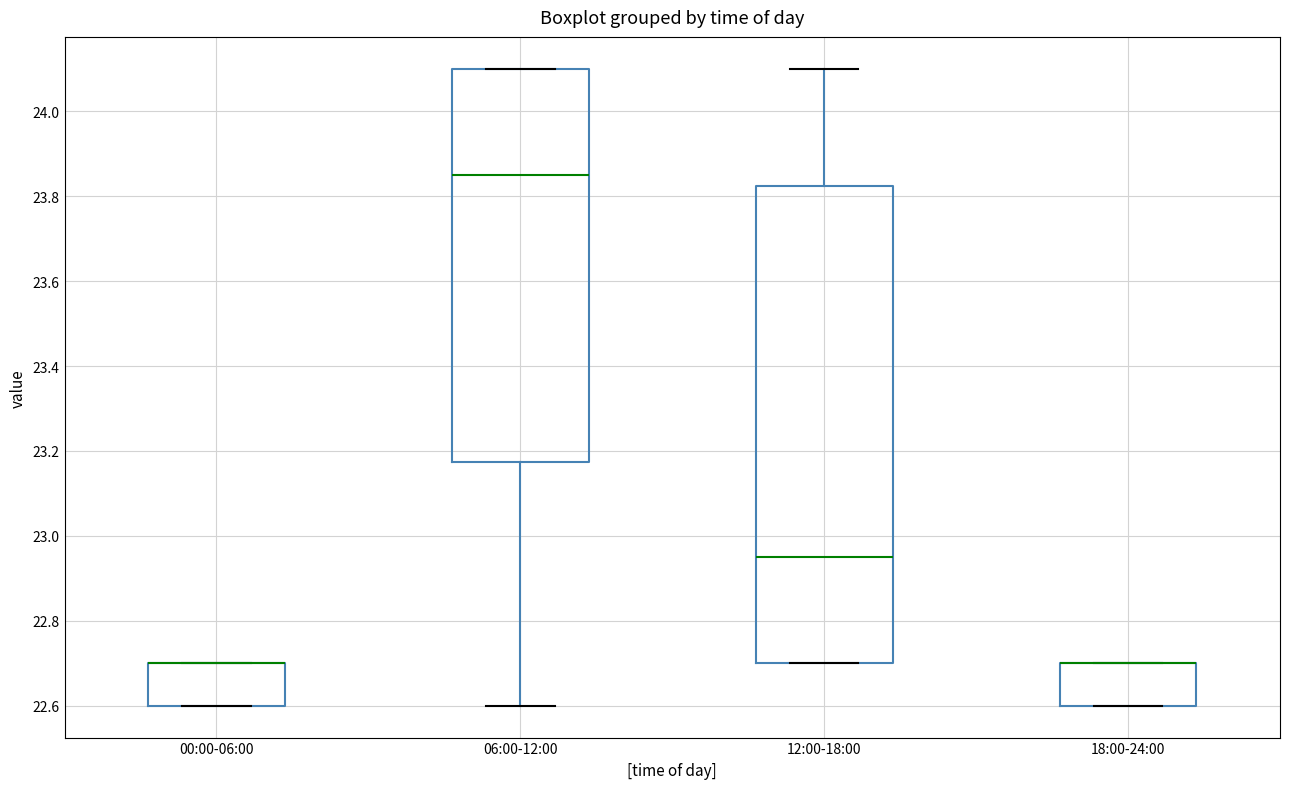

Where is the lower edge of the box for 18:00-24:00 on the y-axis? The values are not printed on the chart, so give them approximately, as read against the axis.

22.60